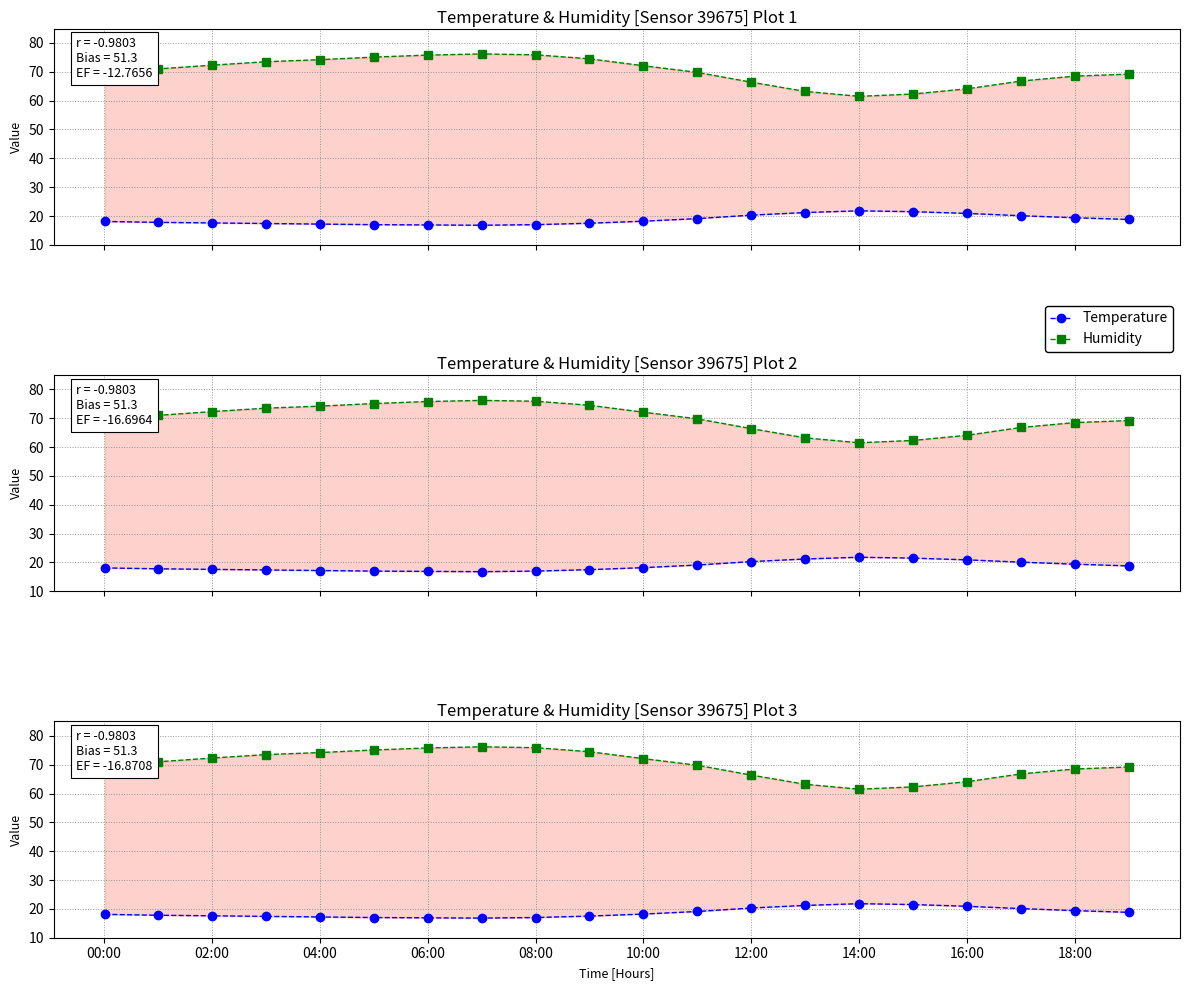

What is the value of the Humidity point at the 7th from the left?

75.8